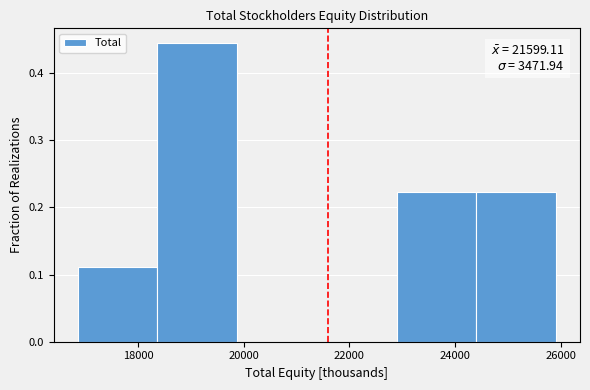

Over which range of the x-axis is the bar tallest?

18400 to 19800